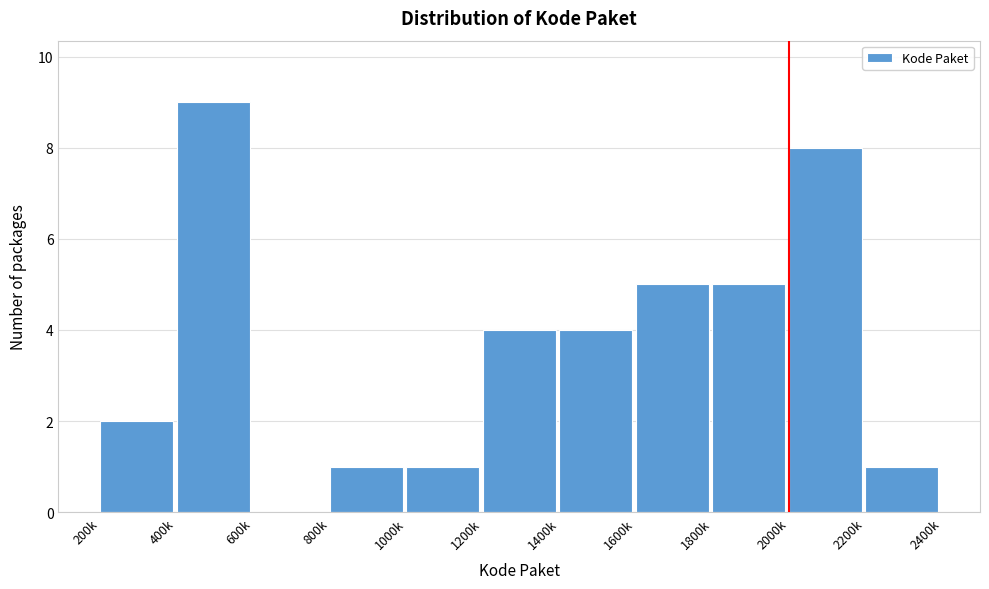

Reading left to right, what are all the values shown in this chart?

200k=2	400k=9	600k=0	800k=1	1000k=1	1200k=4	1400k=4	1600k=5	1800k=5	2000k=8	2200k=1